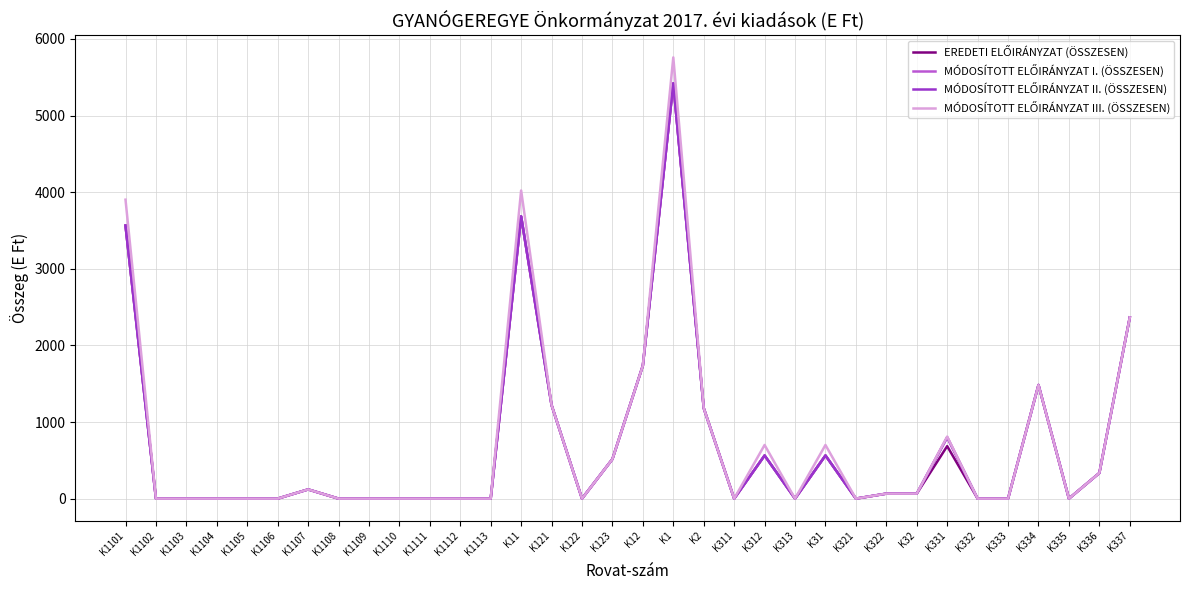

Reading left to right, list all the values displayed in this chart.

EREDETI ELŐIRÁNYZAT (ÖSSZESEN): 3564	0	0	0	0	0	120	0	0	0	0	0	0	3684	1221	0	516	1737	5421	1181	0	563	0	563	0	65	65	685	0	0	1483	0	334	2365
MÓDOSÍTOTT ELŐIRÁNYZAT I. (ÖSSZESEN): 3564	0	0	0	0	0	120	0	0	0	0	0	0	3684	1221	0	516	1737	5421	1181	0	563	0	563	0	65	65	800	0	0	1483	0	334	2365
MÓDOSÍTOTT ELŐIRÁNYZAT II. (ÖSSZESEN): 3564	0	0	0	0	0	120	0	0	0	0	0	0	3684	1221	0	516	1737	5421	1181	0	563	0	563	0	65	65	800	0	0	1483	0	334	2365
MÓDOSÍTOTT ELŐIRÁNYZAT III. (ÖSSZESEN): 3902	0	0	0	0	0	120	0	0	0	0	0	0	4022	1221	0	516	1737	5759	1181	0	700	0	700	0	65	65	810	0	0	1483	0	334	2365